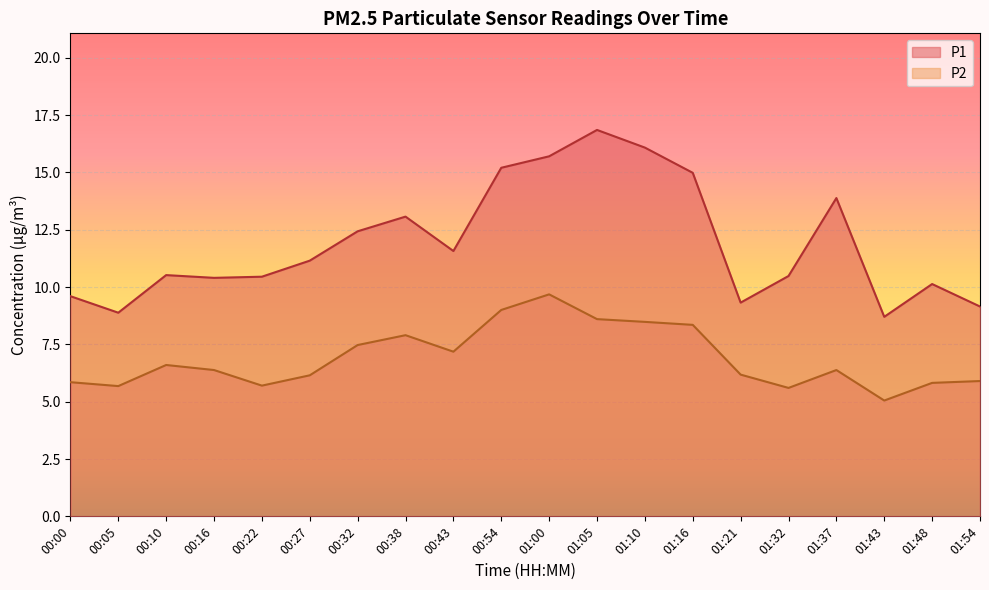

What are all the series names shown in the legend?

P1, P2